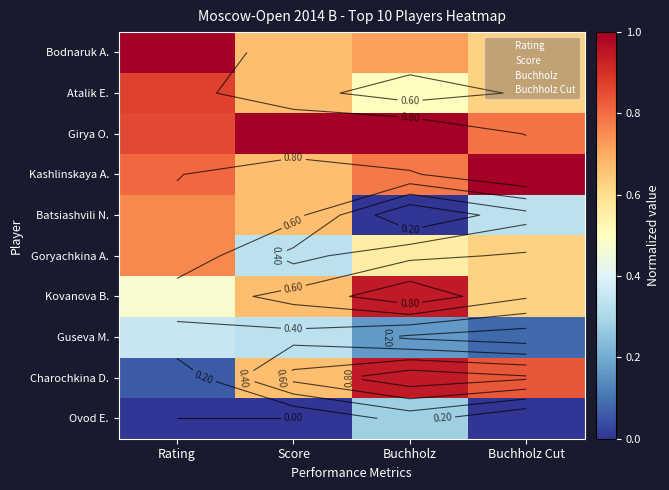

At how many categories does at least one series exceed 0?

4